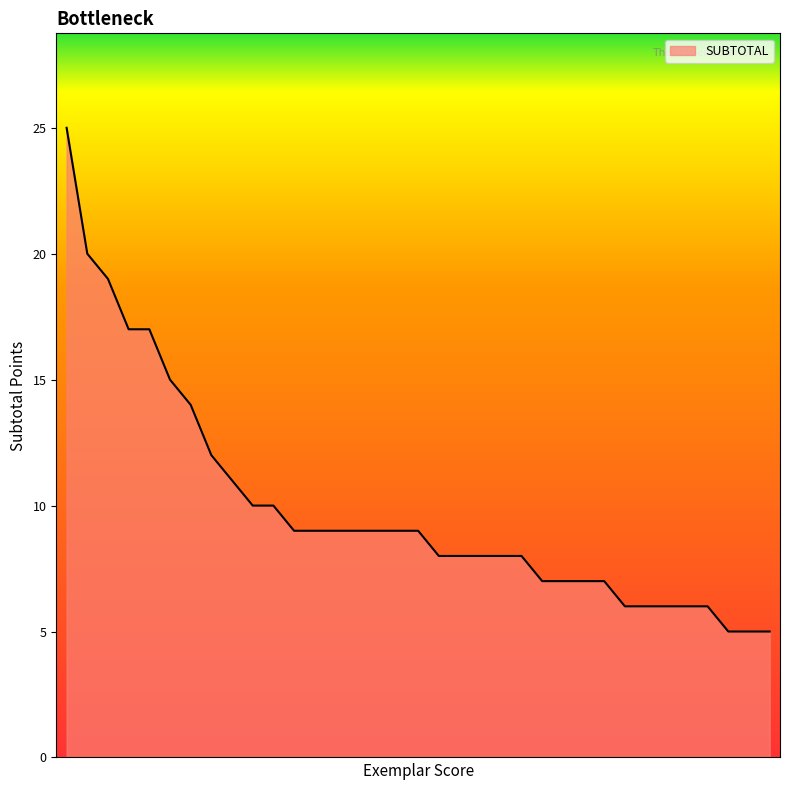

What is the difference between the maximum and minimum values?

20